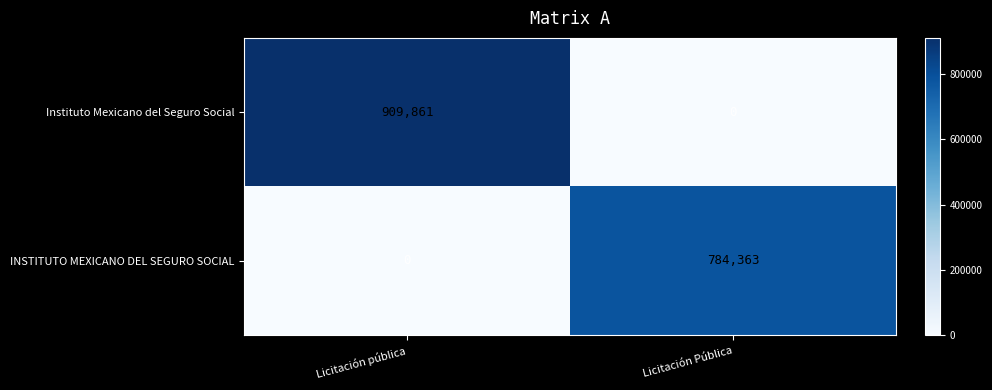

Reading left to right, list all the values displayed in this chart.

Instituto Mexicano del Seguro Social: 909861	0
INSTITUTO MEXICANO DEL SEGURO SOCIAL: 0	784363